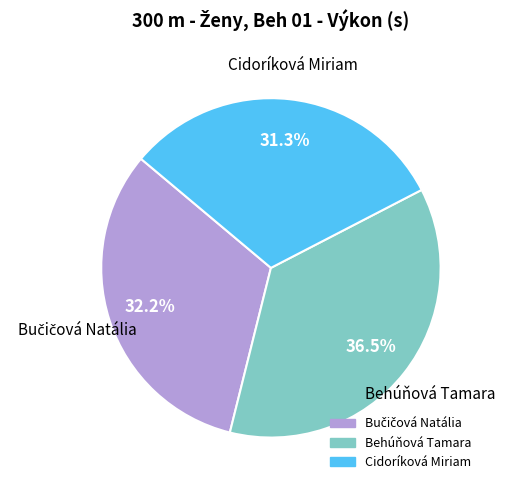

Which slice is the largest?

Behúňová Tamara